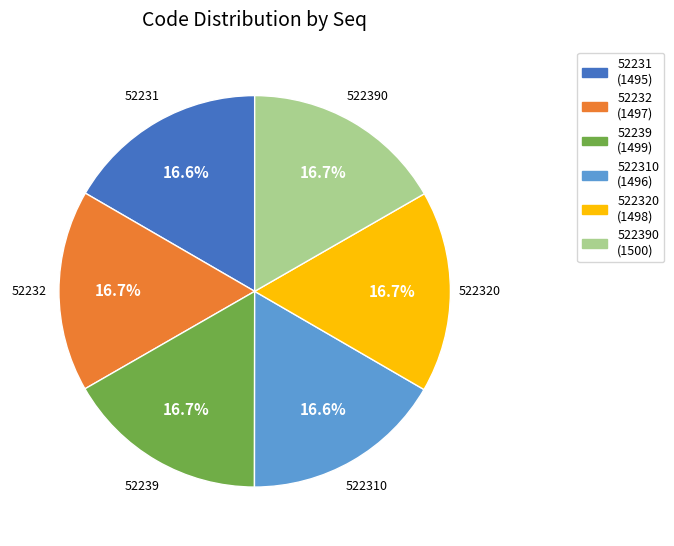

Does any single category account for the majority?

No